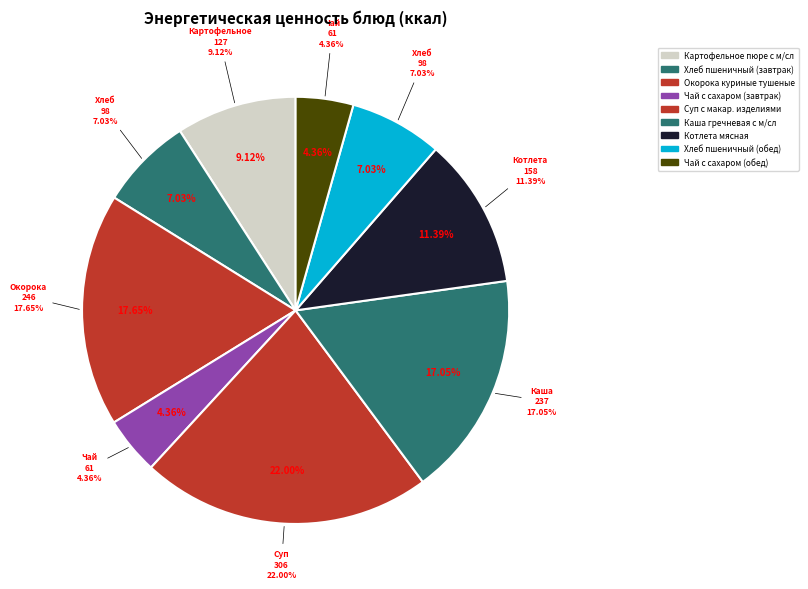

Combined, what portion of the pie is Хлеб пшеничный (завтрак) and Котлета мясная?

18.4%